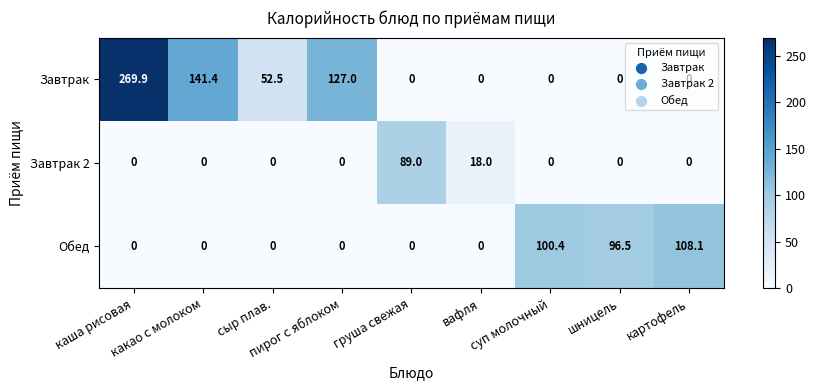

What is the difference between the maximum and minimum values in the Завтрак 2 series?

89.0